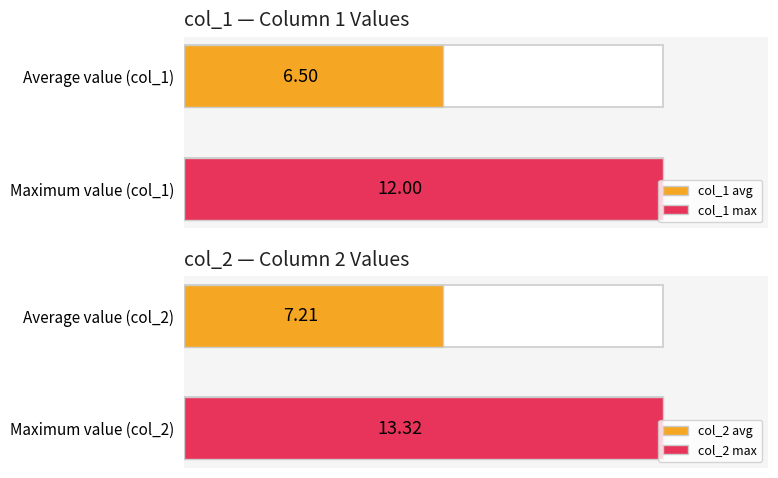

Is it true that col_2 equals 1.7 at D?

False